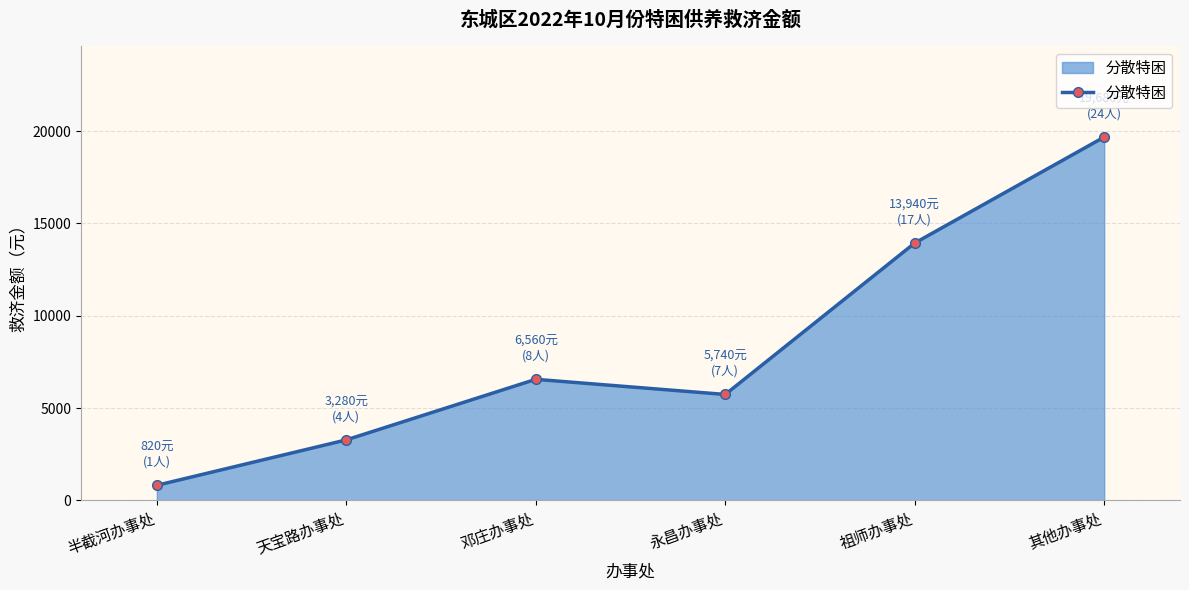

True or false: the data shows 3280 at 天宝路办事处.

True